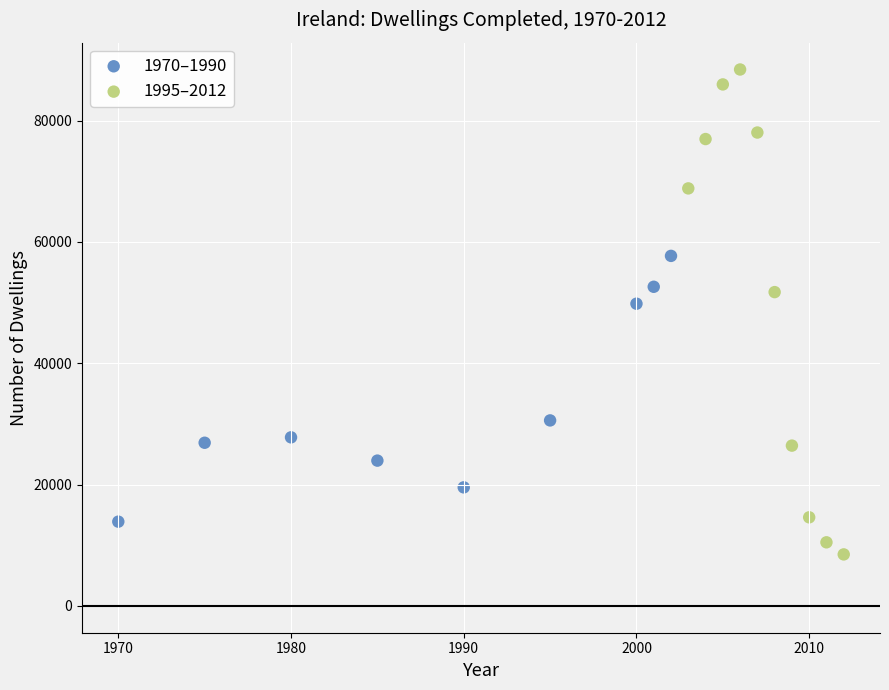

Which series reaches the maximum Y coordinate?

1995–2012